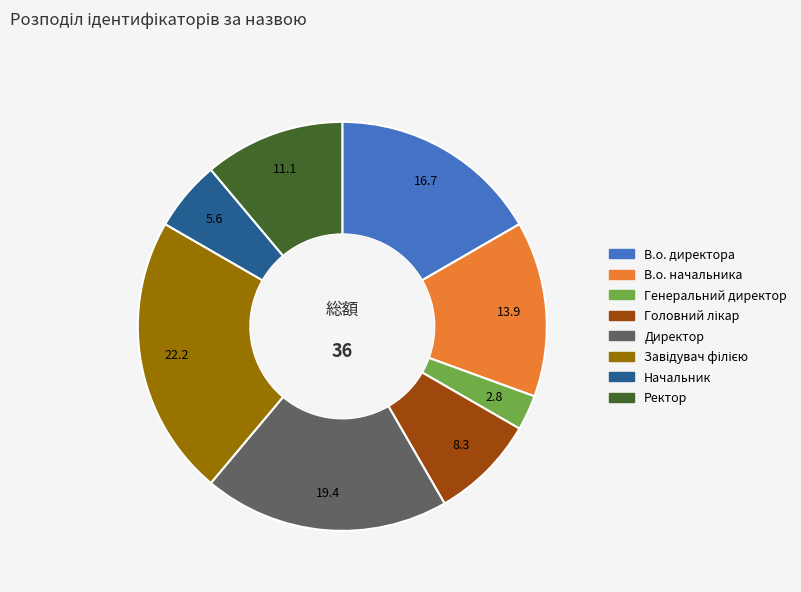

Do В.о. начальника and В.о. директора together represent more than half of the pie?

No